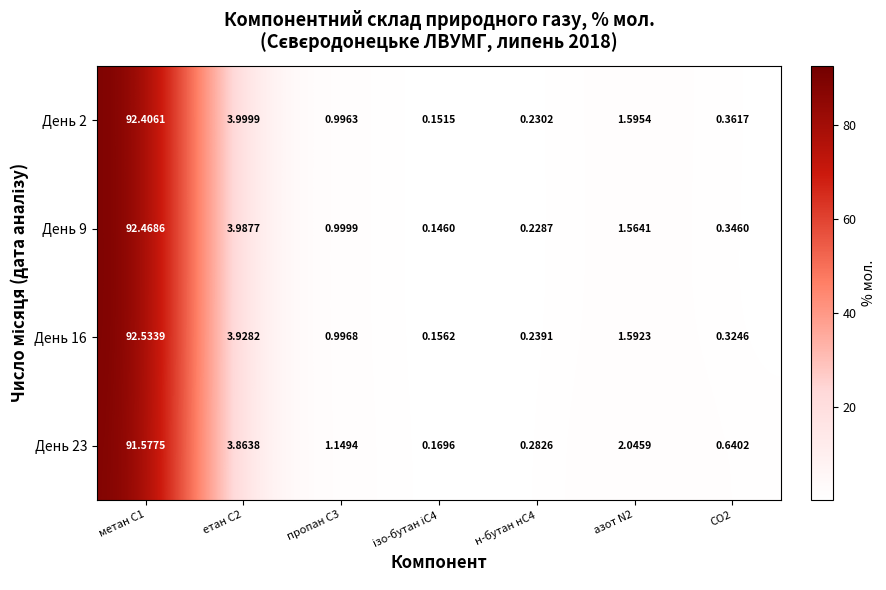

Is the value of День 23 at азот N2 greater than the value of День 2 at етан С2?

No